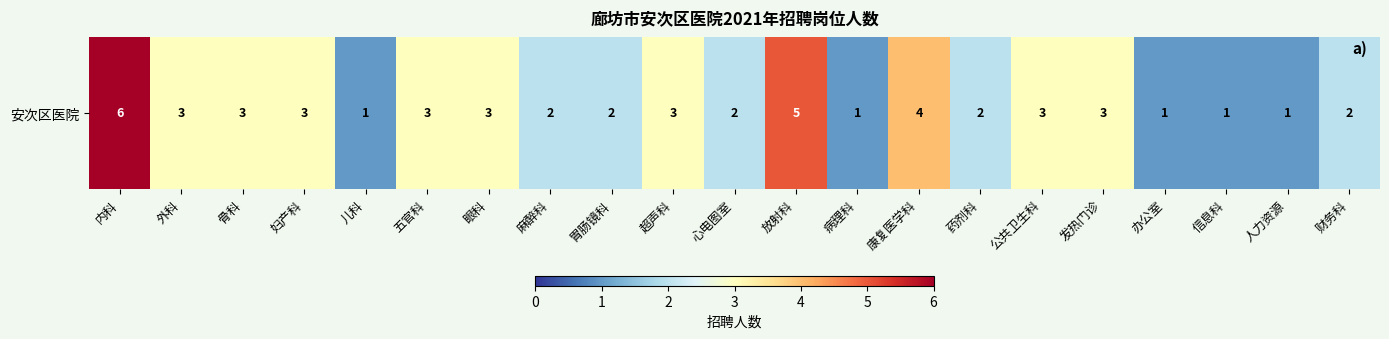

Reading right to left, what are all the values shown in this chart?

2	1	1	1	3	3	2	4	1	5	2	3	2	2	3	3	1	3	3	3	6